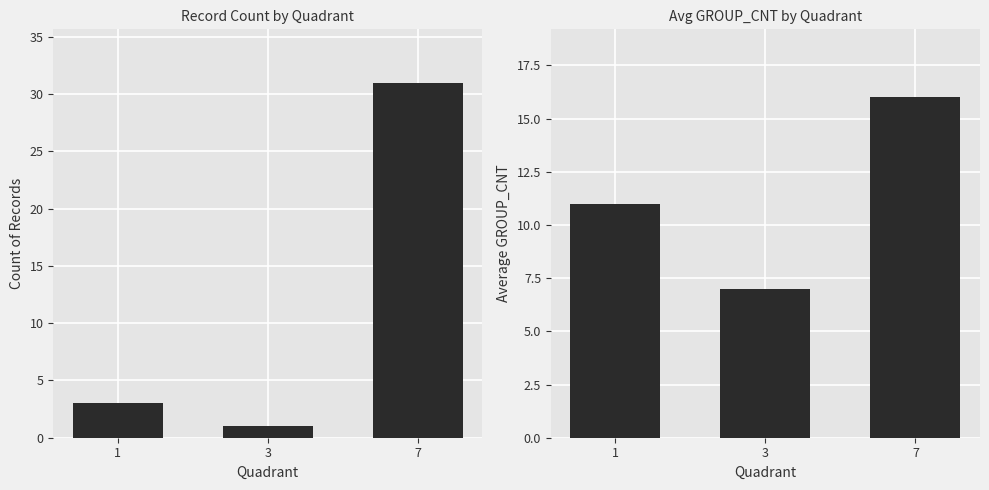

What is the sum of all Avg GROUP_CNT values?

34